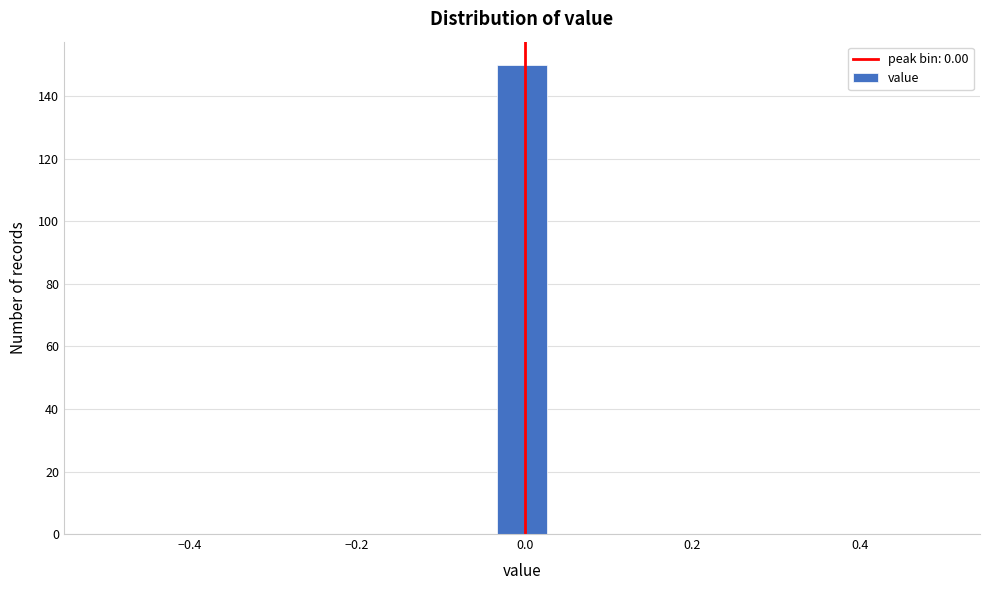

Around what value on the x-axis is the tallest bar? Give the approximate position of its centre, as read against the axis.

0.00